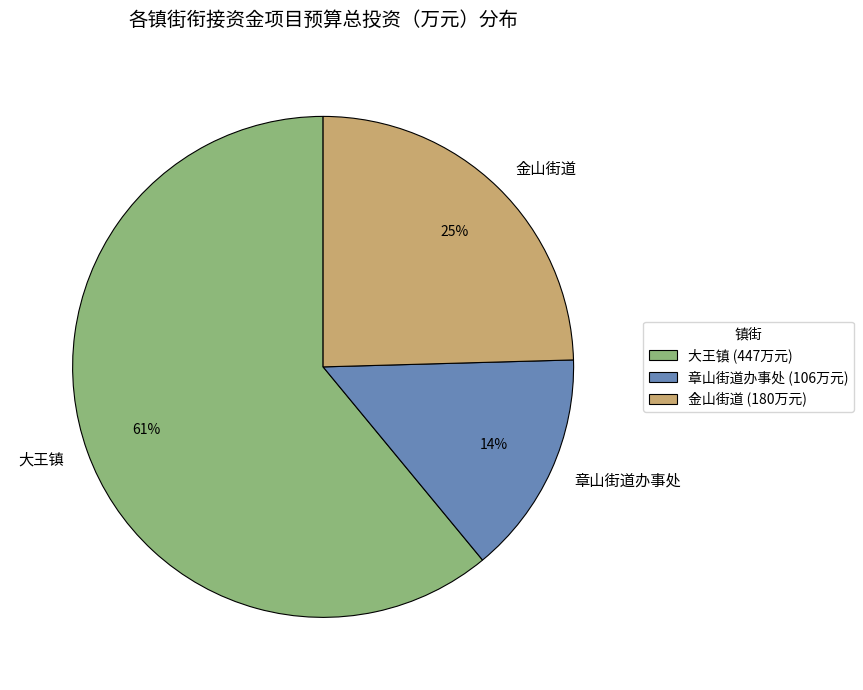

Do 章山街道办事处 and 金山街道 together represent more than half of the pie?

No